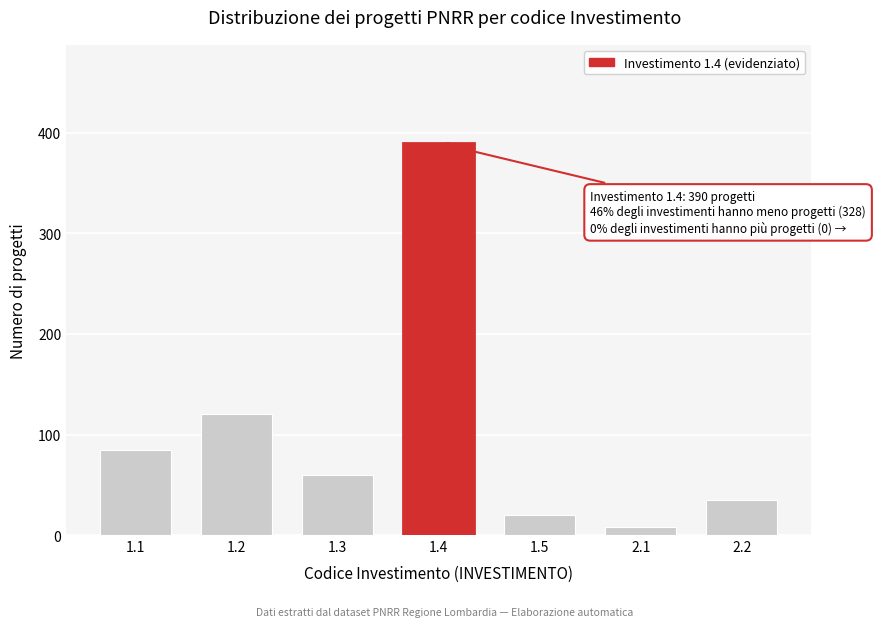

Reading left to right, list all the values displayed in this chart.

85	120	60	390	20	8	35